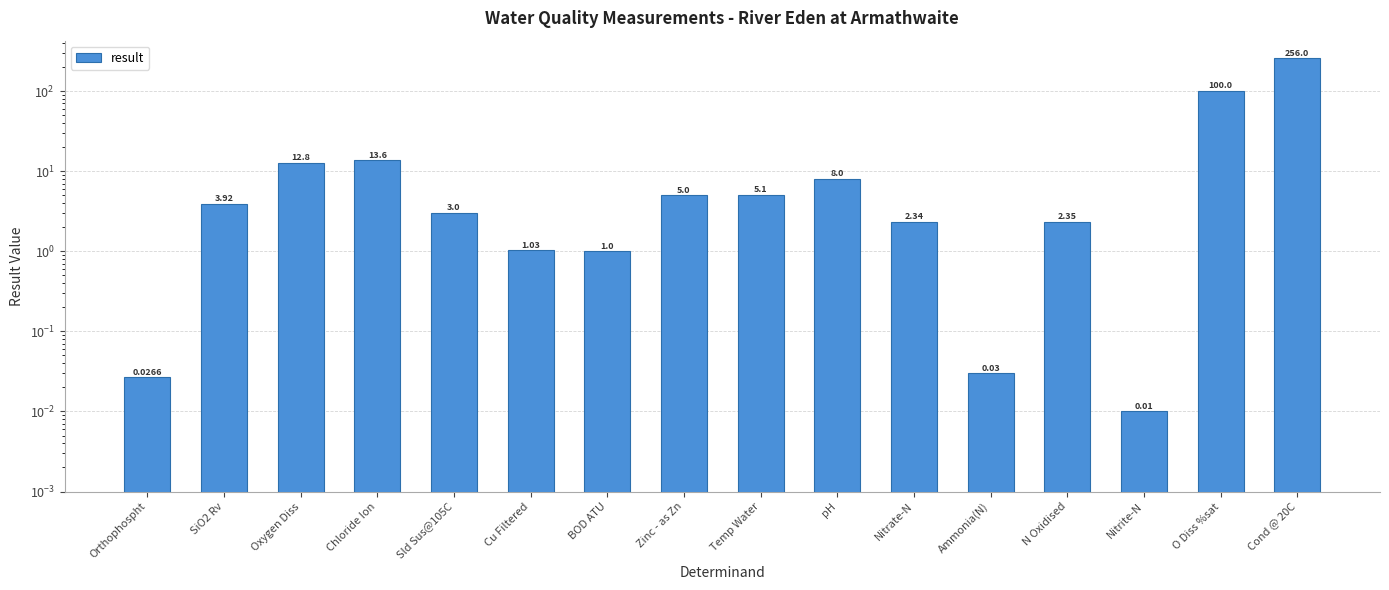

Read the value at Sld Sus@105C.

3.0